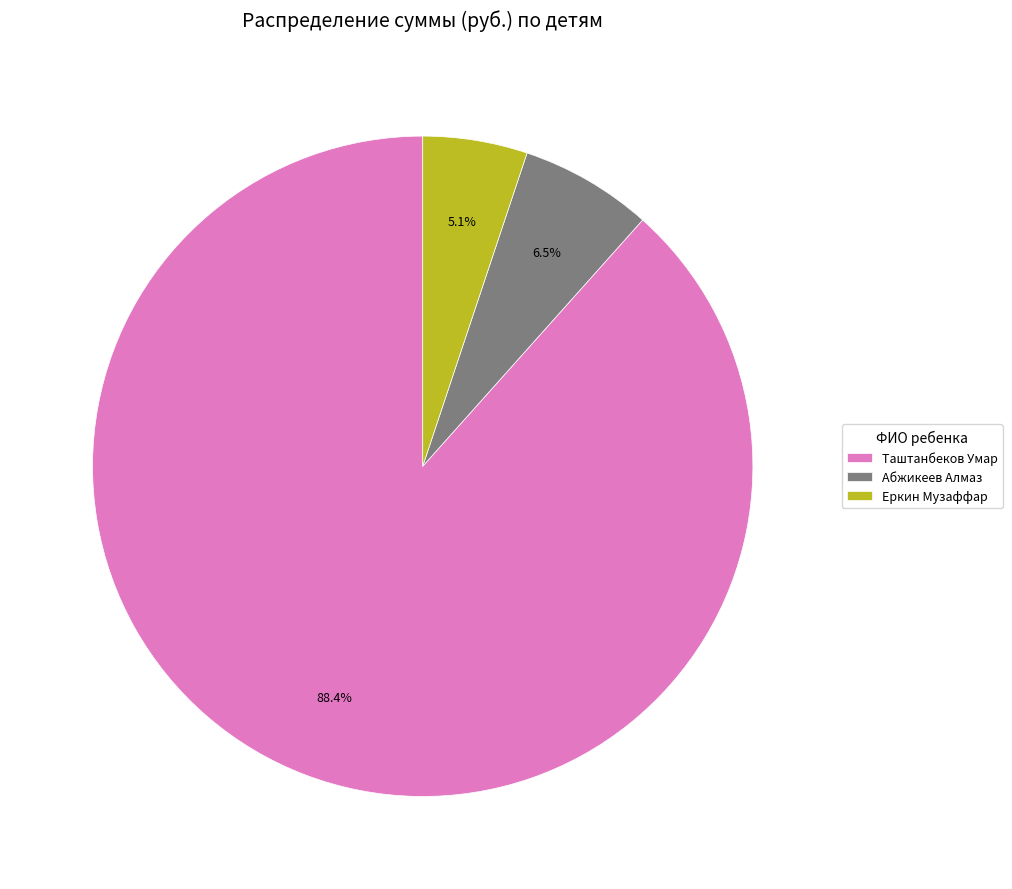

What is the ratio of the value at Еркин Музаффар to the value at Таштанбеков Умар?

0.1